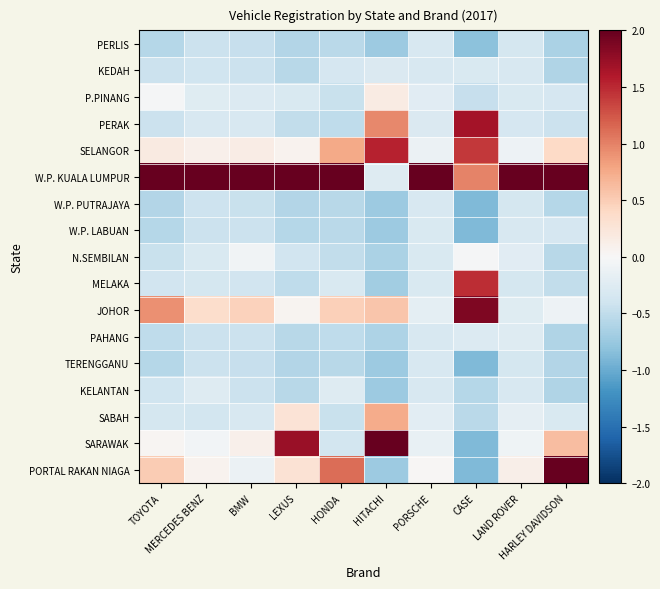

Count the number of categories in the chart.

10